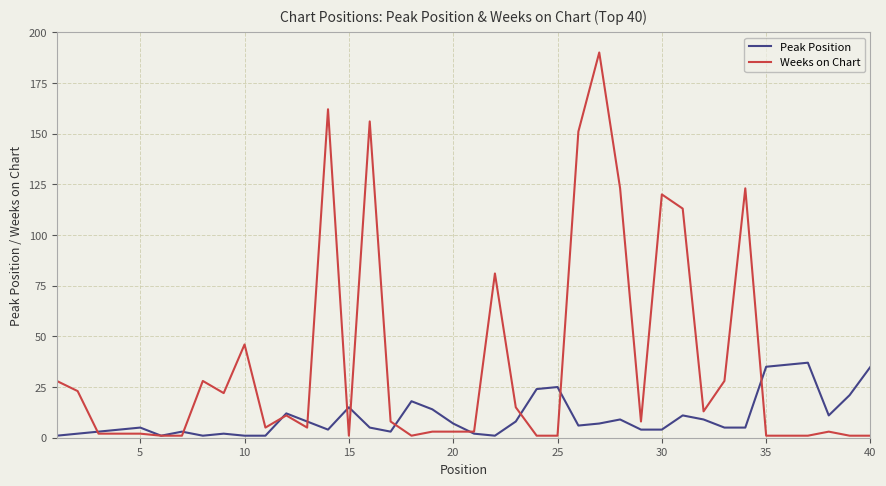

True or false: Peak Position has more than 2 points higher than both neighbors.

True